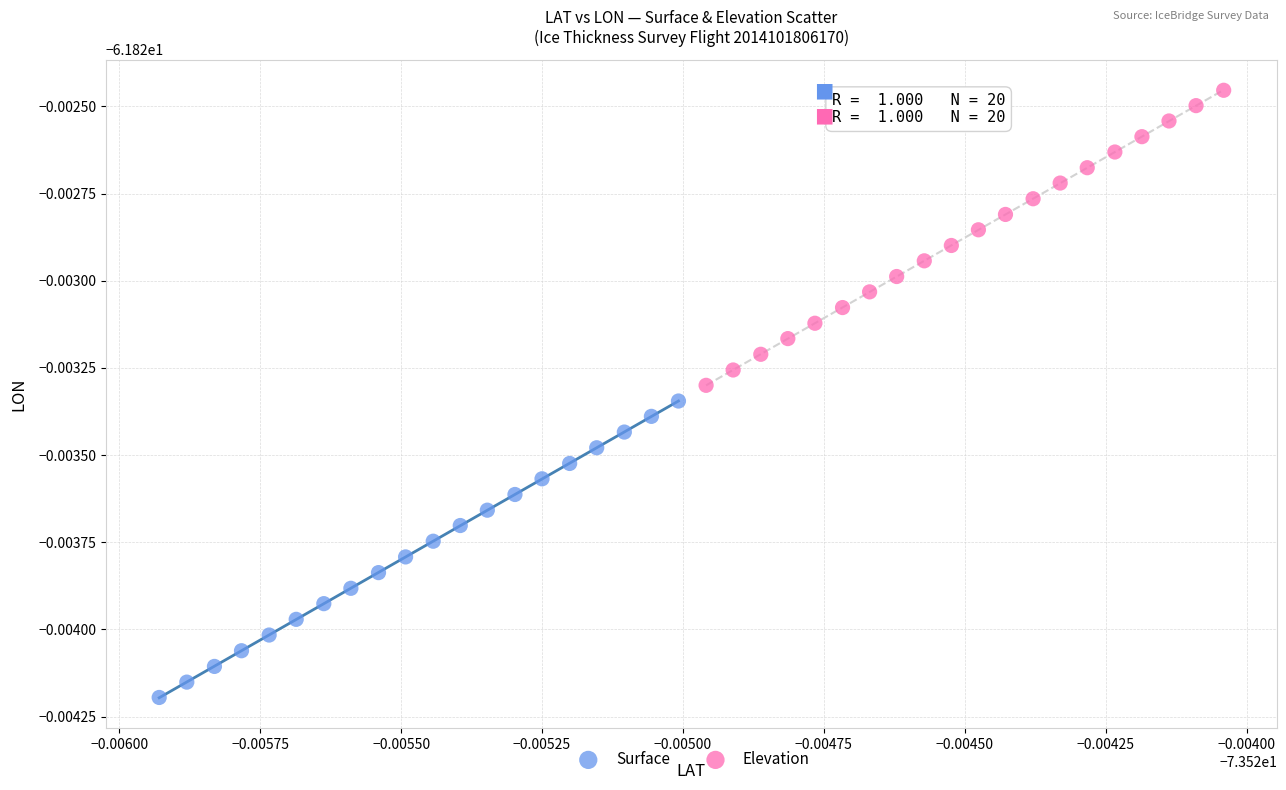

Which series has the widest spread of Y values?

Surface